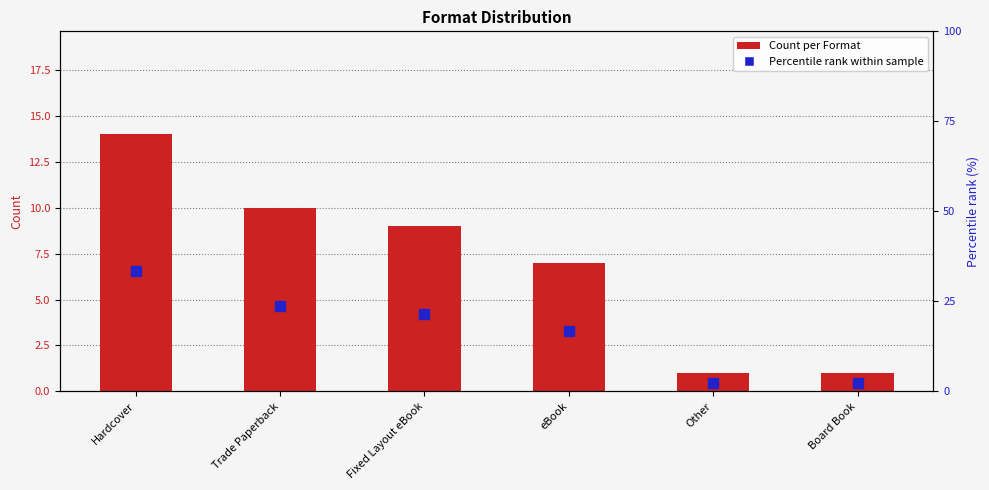

Which category has the highest value across all series?

Hardcover